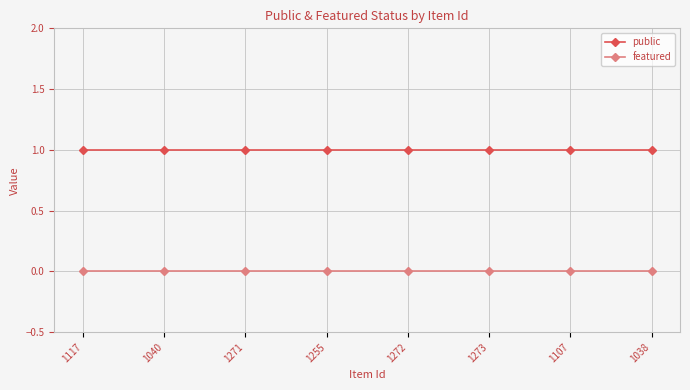

True or false: featured and public intersect in this chart.

False